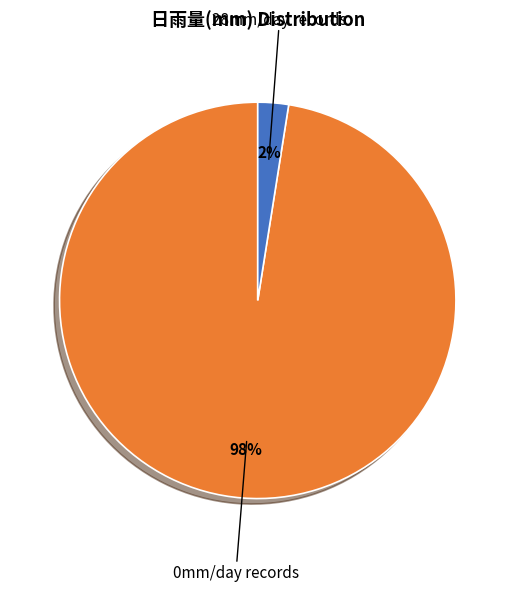

To the nearest percent, what is the average slice percentage?

50%